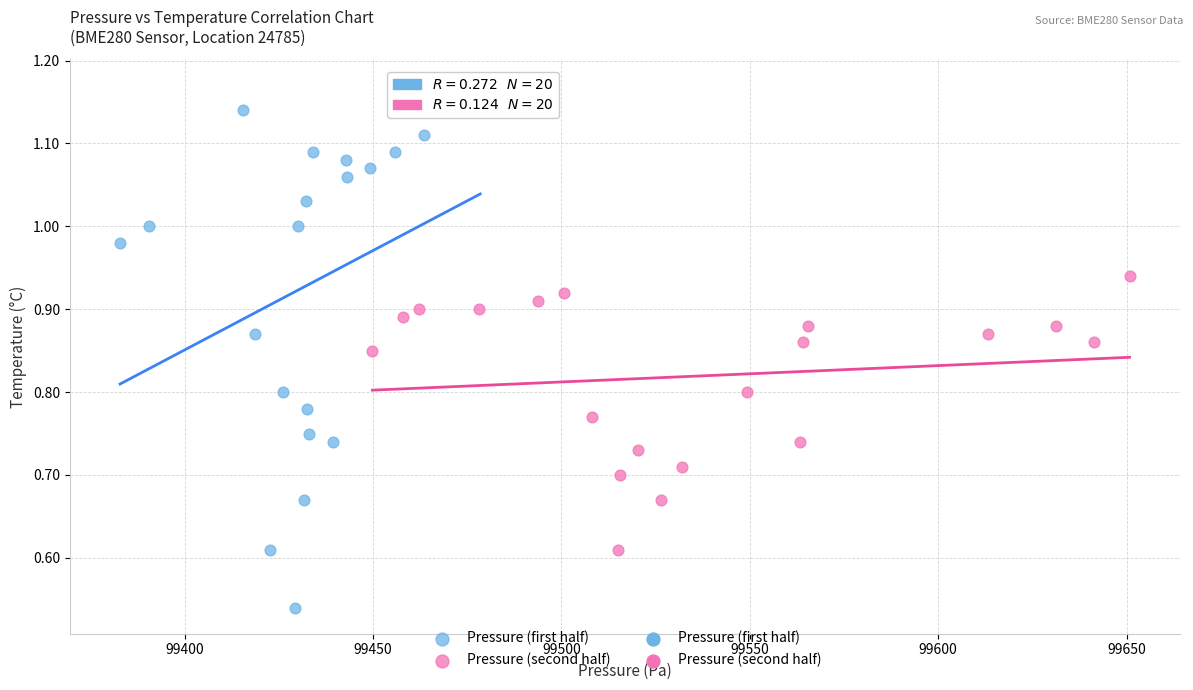

Which series reaches the minimum Y coordinate?

Pressure (first half)